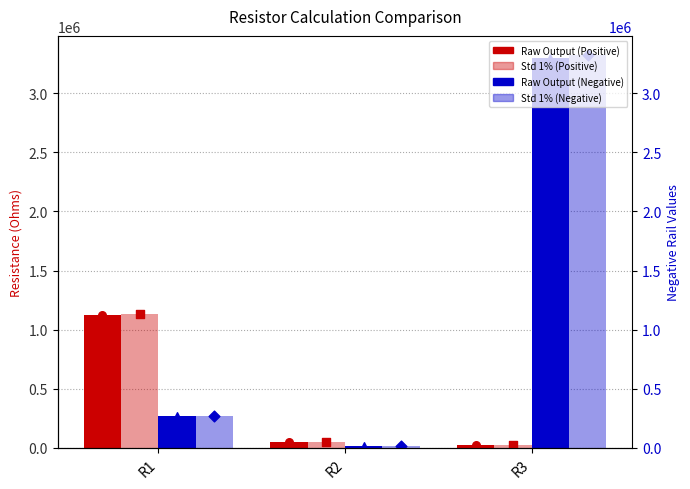

What is the total value across all series at R3?

6671200.0